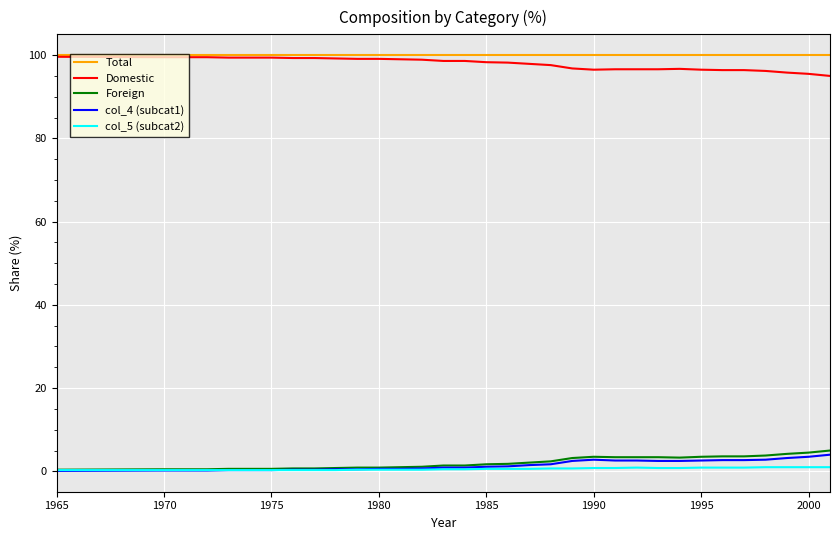

What is the maximum value for Foreign?

5.0